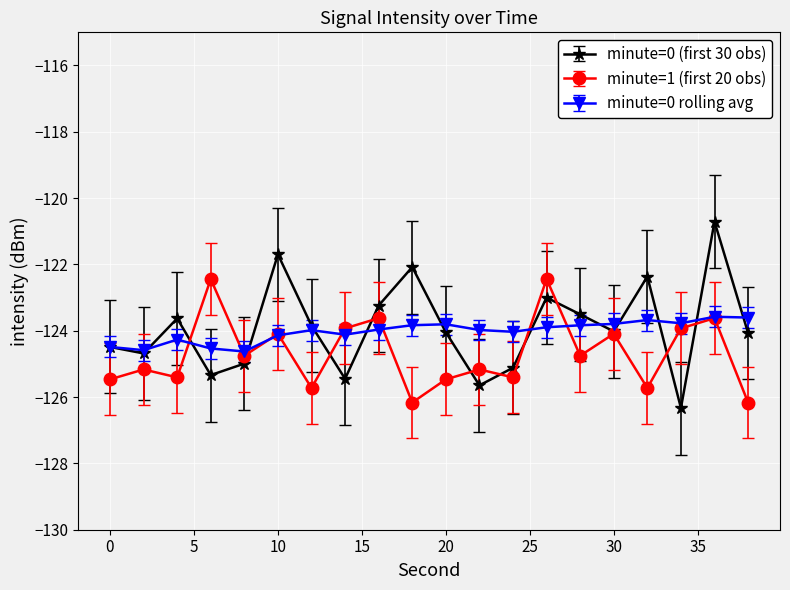

Which series has the widest spread of values?

minute=0 (first 30 obs)